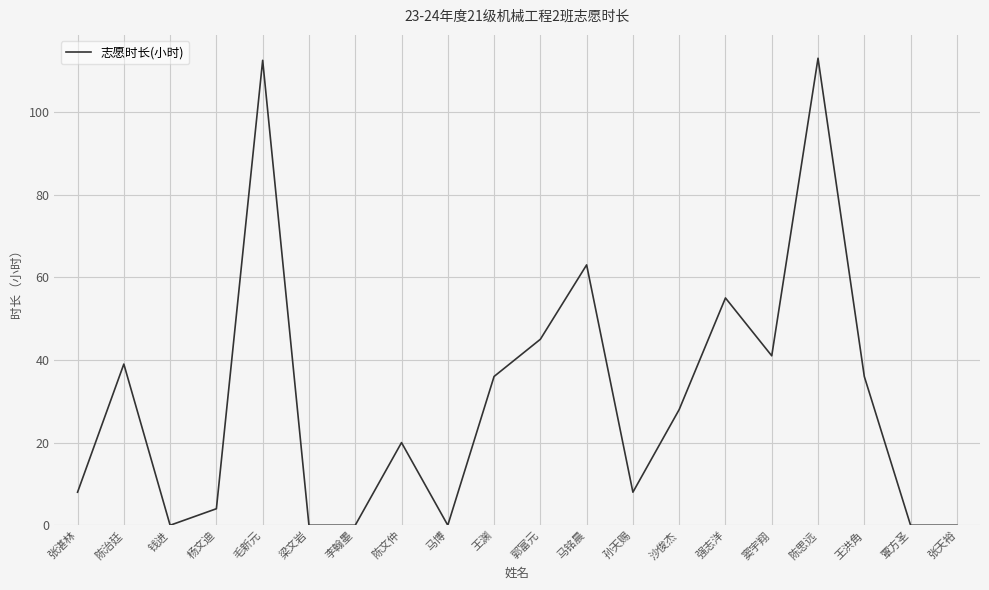

Approximately how many times larger is the value at 孙天赐 compared to 陈思远?

0.1